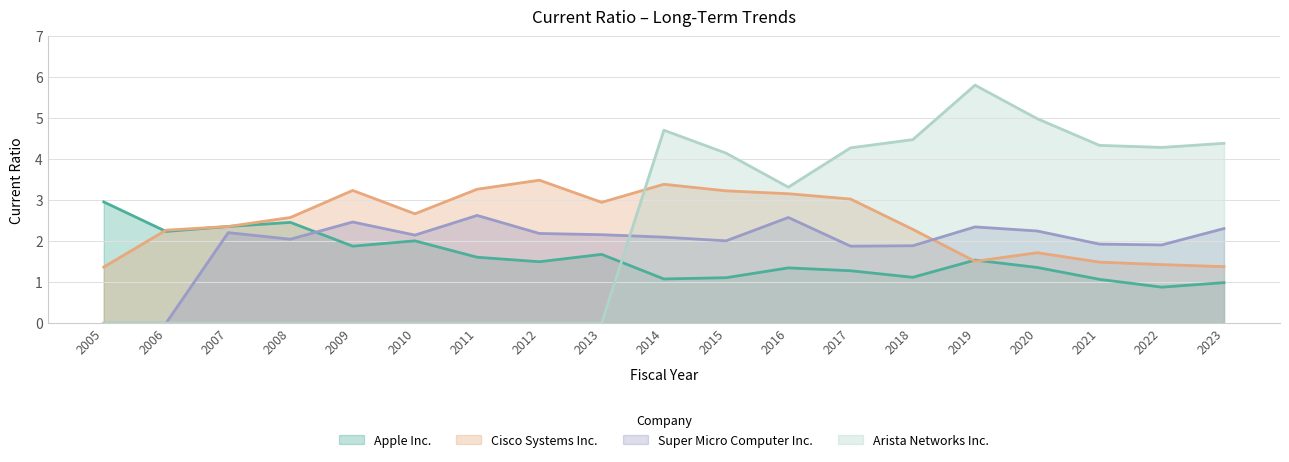

What is the difference between the second highest and second lowest values in the Super Micro Computer Inc. series?

2.6